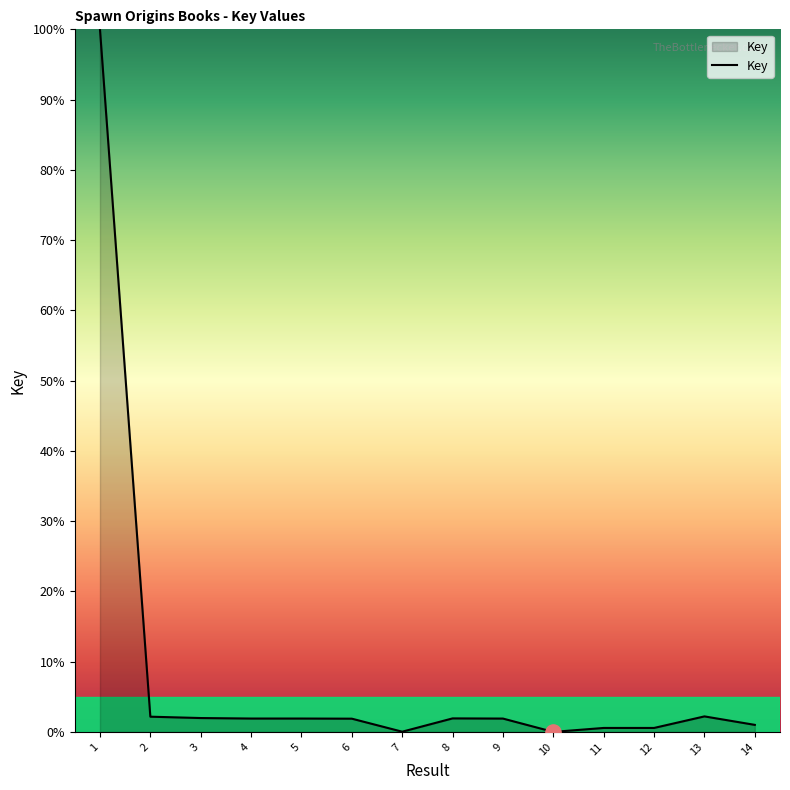

What is the ratio of the value at 14 to the value at 4?

0.5